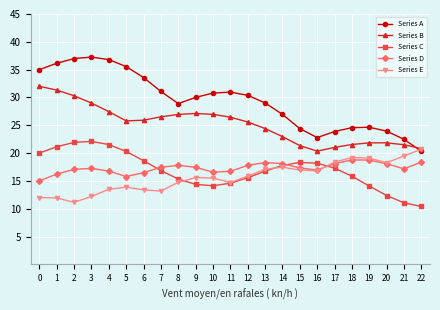

The value of Series D at 2 is 25.5. True or false?

False